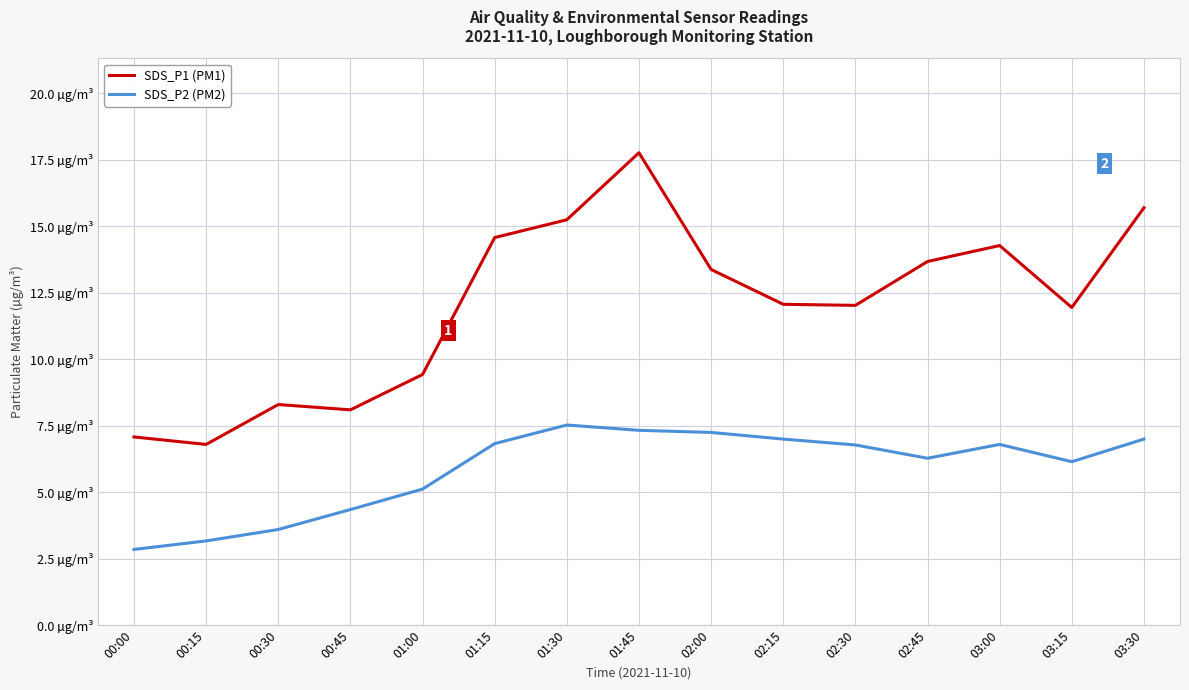

Is it true that SDS_P2 (PM2) equals 6.8 at 02:30?

True